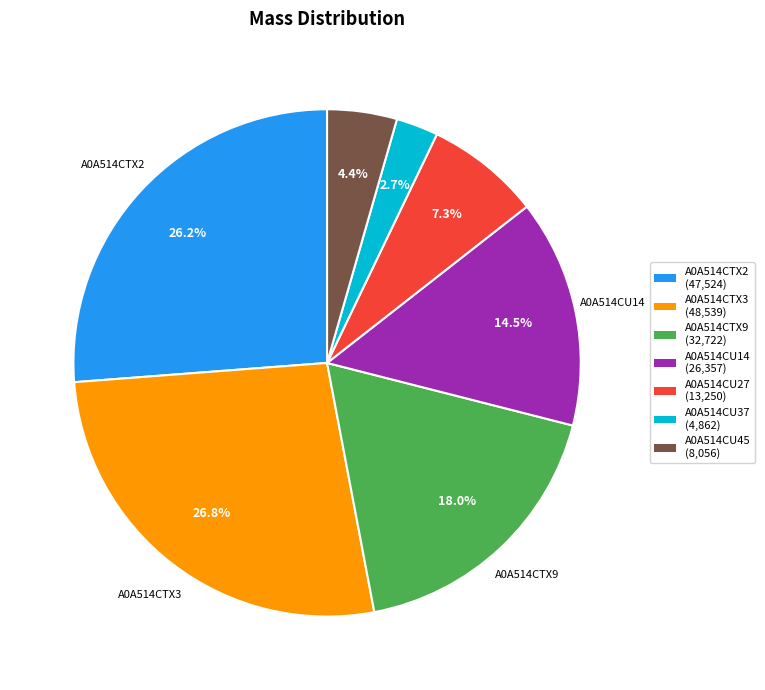

What is the ratio of the value at A0A514CU14 to the value at A0A514CTX9?

0.8